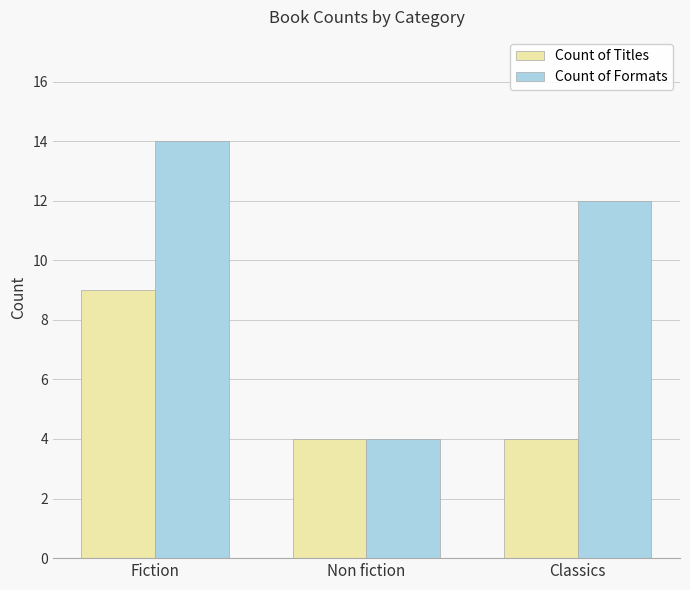

What position from the left is Fiction?

1